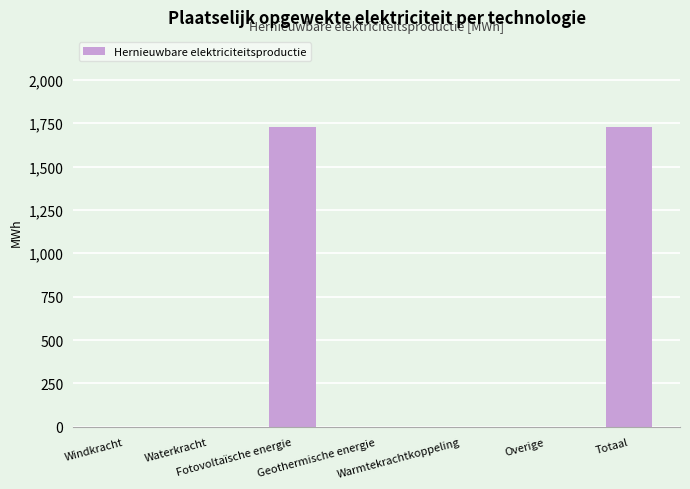

What is the greatest value displayed?

1728.4